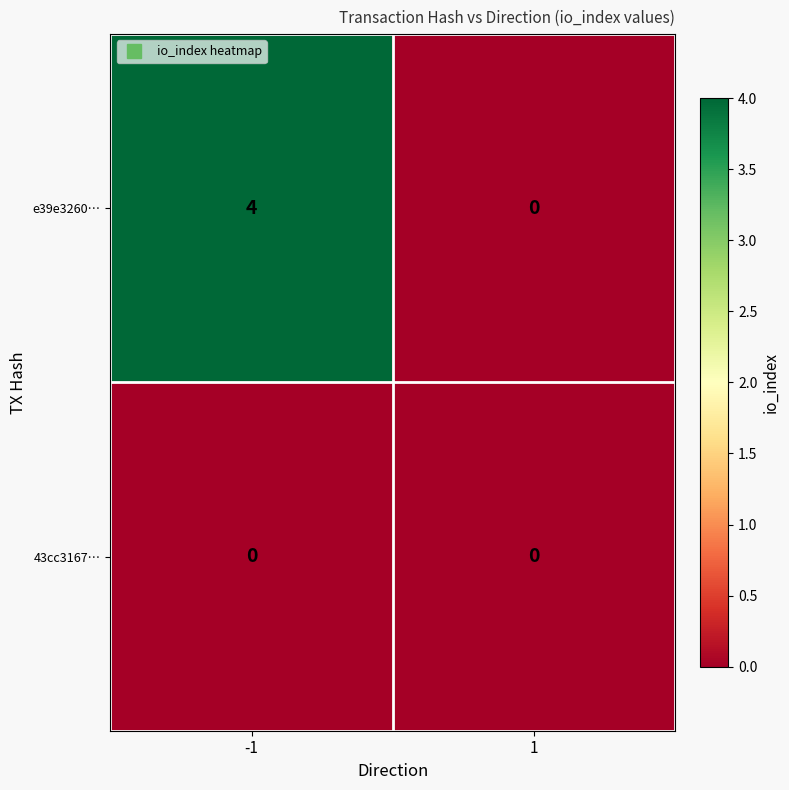

Is it true that e39e3260… equals -2 at 1?

False